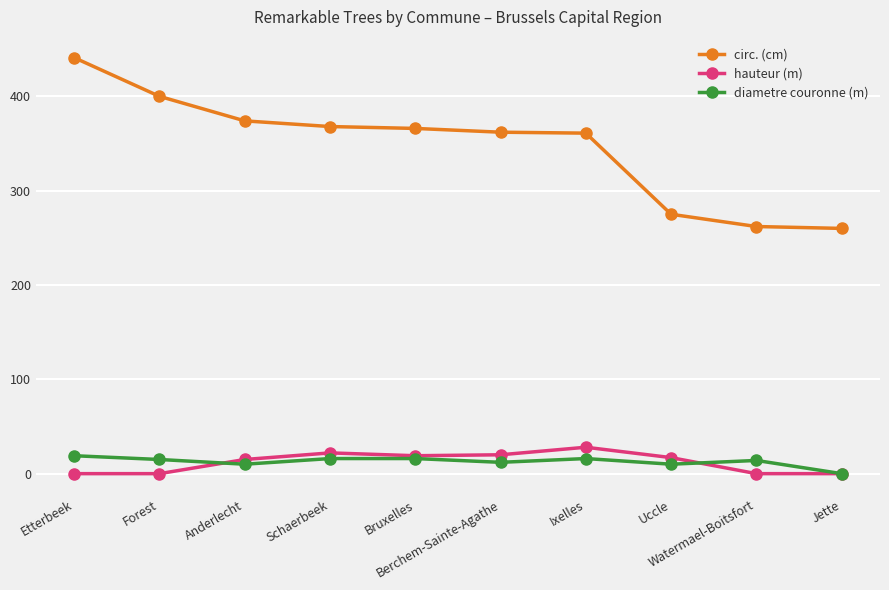

True or false: circ. (cm) has a value of 366 at Bruxelles.

True